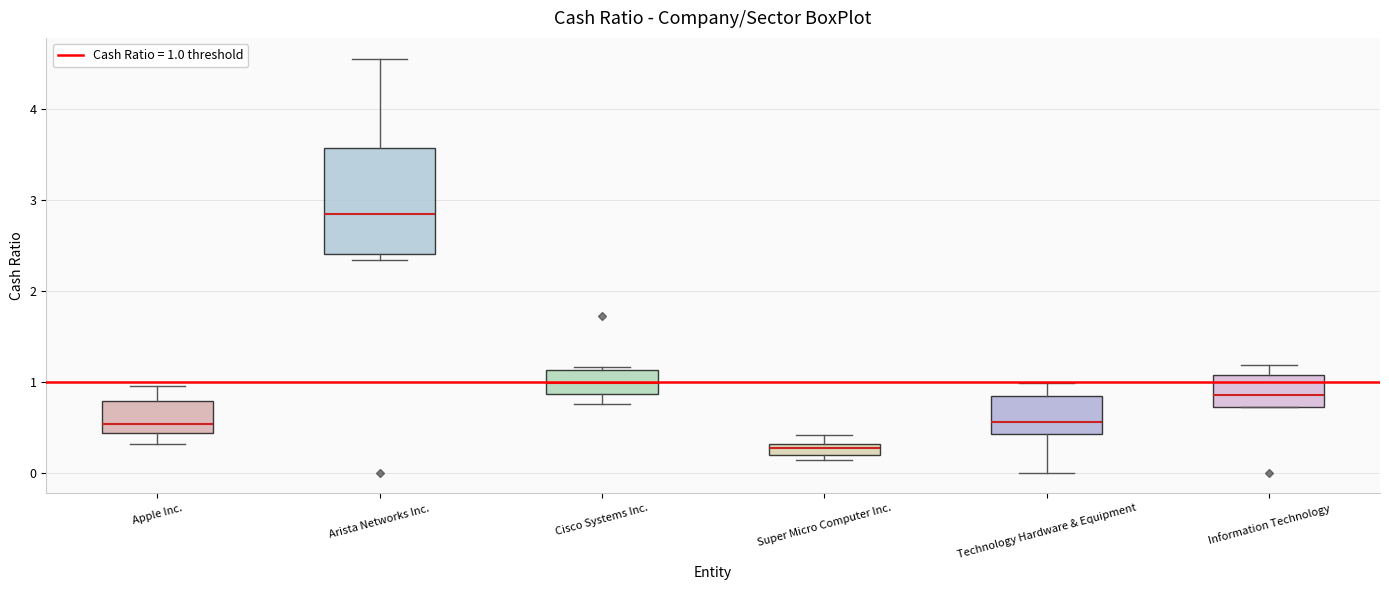

Where is the lower edge of the box for Super Micro Computer Inc. on the y-axis? The values are not printed on the chart, so give them approximately, as read against the axis.

0.2